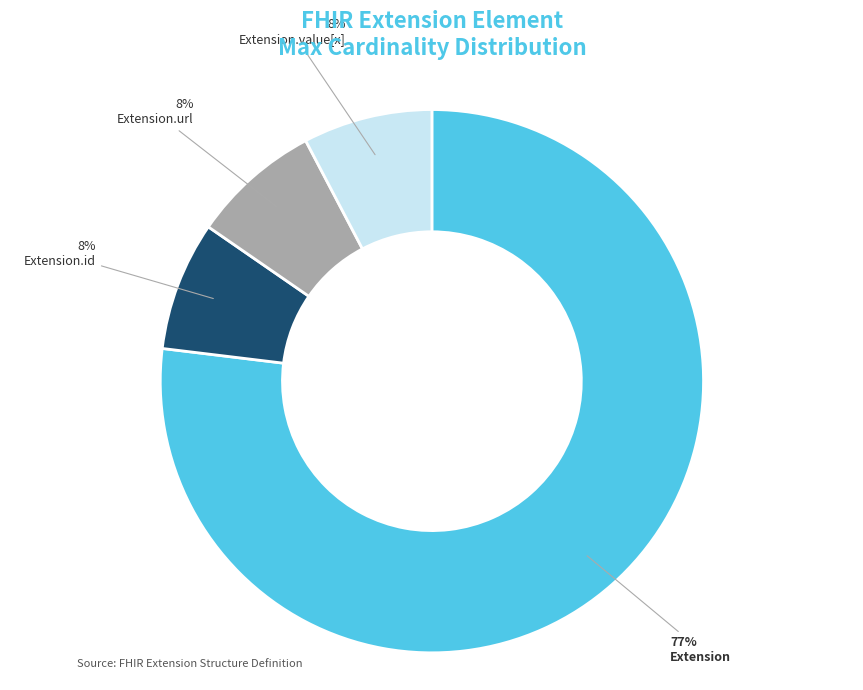

Does any single category account for the majority?

Yes